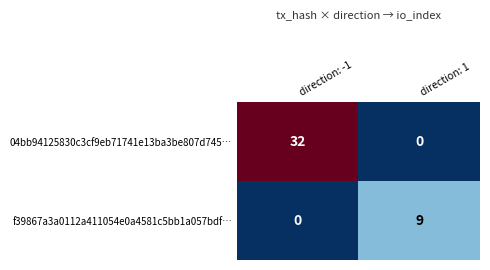

The value of f39867a3a0112a411054e0a4581c5bb1a057bdf… at direction: -1 is 0. True or false?

True